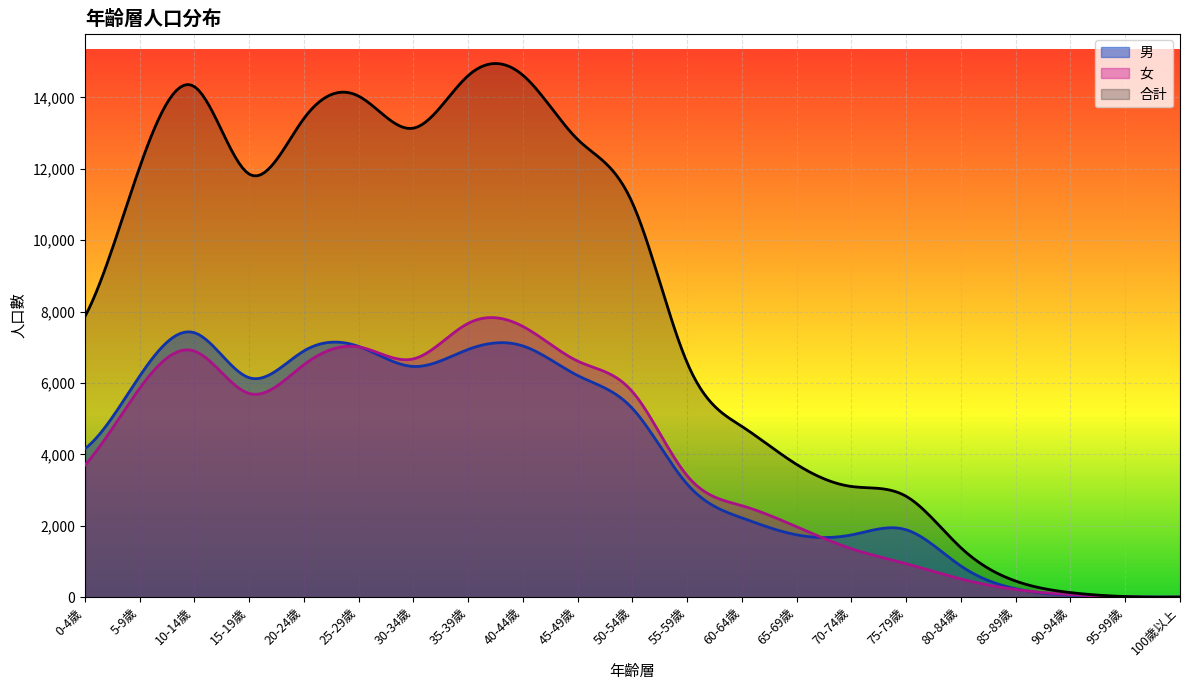

At how many categories does at least one series exceed 6458?

12